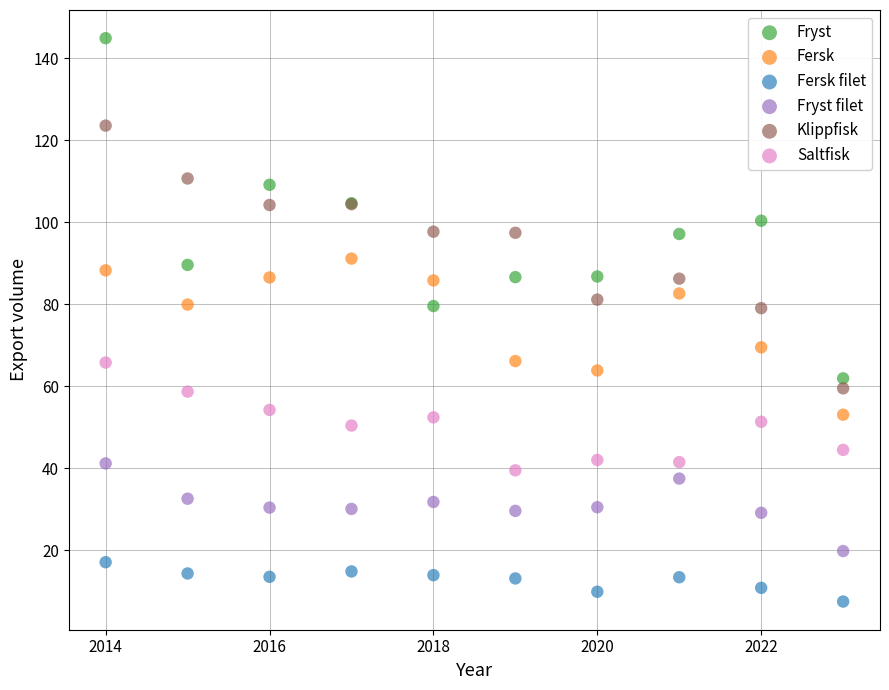

Which series contains the highest Y value?

Fryst